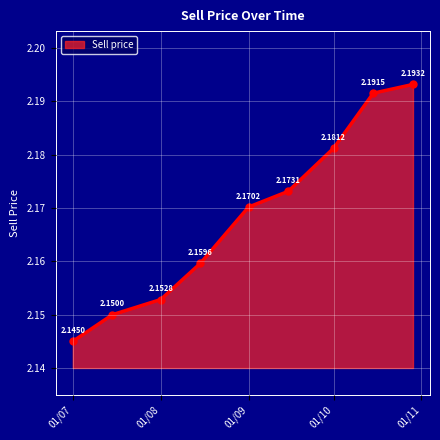

What is the sum of all values?

19.5